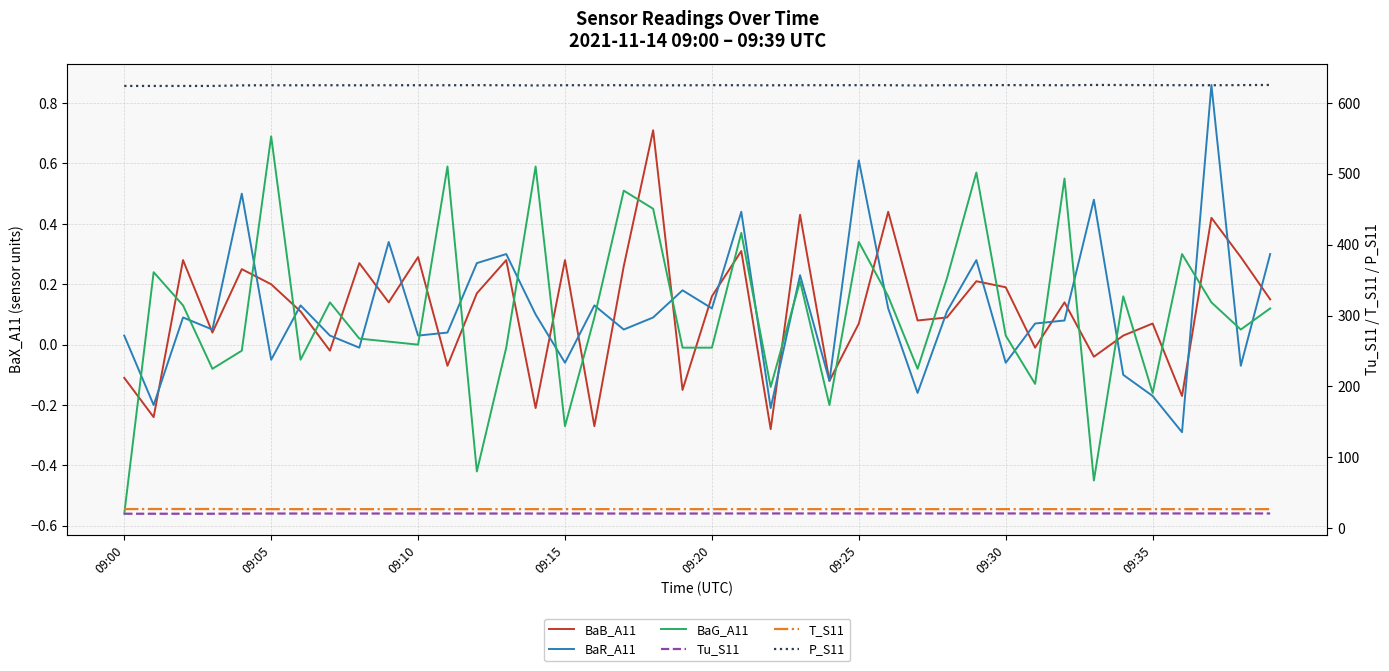

True or false: T_S11 has more than 2 points higher than both neighbors.

False